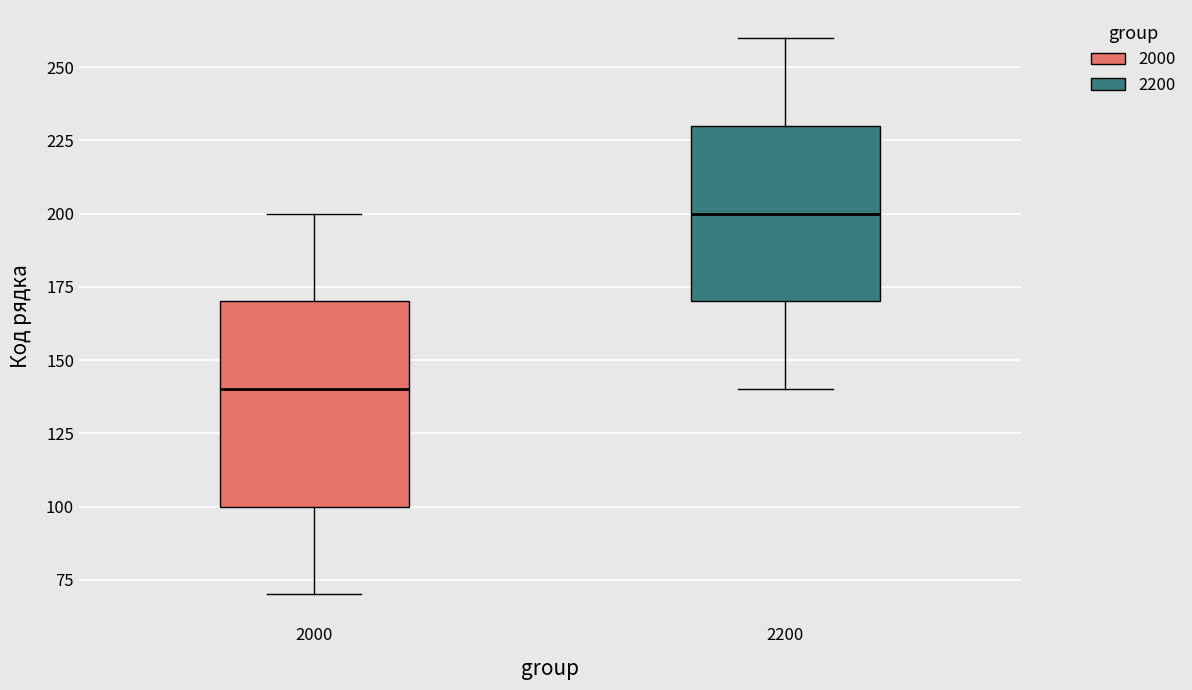

Reading left to right, read every box against the y-axis: the position of its median line, the range the box covers, and the ends of its whiskers. The values are not printed on the chart, so give them approximately, as read against the axis.

2000: median 140, box 100 to 170, whiskers 70 to 200
2200: median 200, box 170 to 230, whiskers 140 to 260